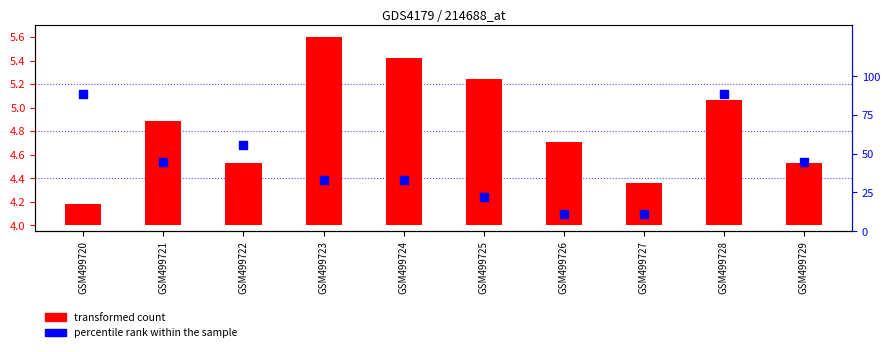

At how many categories does at least one series exceed 32?

7